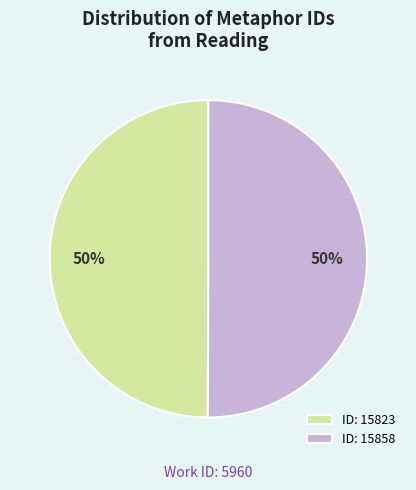

To the nearest percent, what portion does ID: 15823 represent?

50%